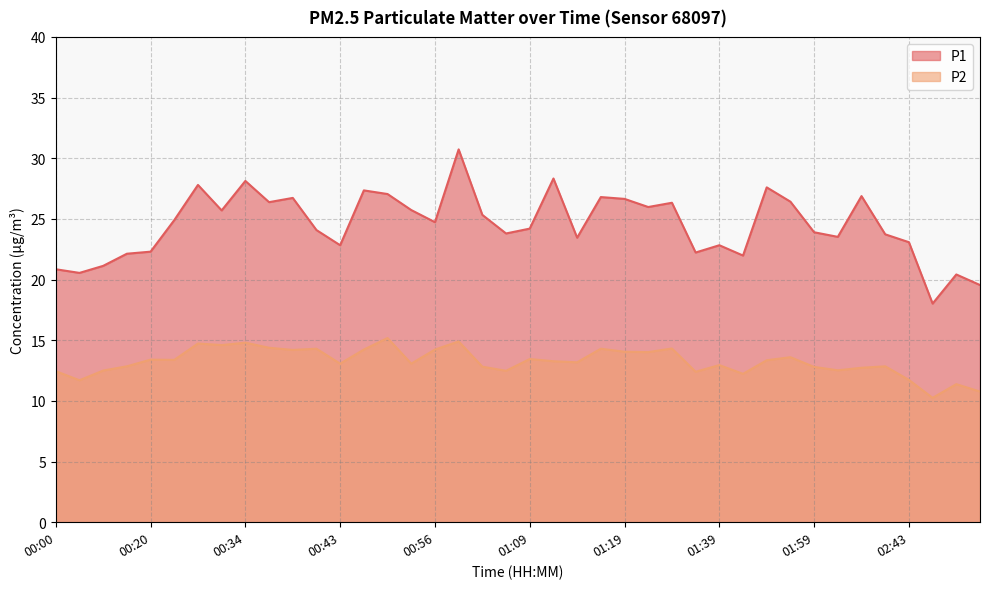

Reading left to right, extract all data points from this chart.

P1: 20.9	20.6	21.1	22.1	22.3	24.9	27.8	25.7	28.1	26.4	26.7	24.1	22.8	27.4	27.1	25.7	24.7	30.7	25.3	23.8	24.2	28.3	23.4	26.8	26.6	26.0	26.3	22.2	22.8	22.0	27.6	26.4	23.9	23.5	26.9	23.7	23.1	18.0	20.4	19.6
P2: 12.4	11.7	12.5	12.8	13.4	13.4	14.7	14.6	14.8	14.4	14.2	14.3	13.1	14.2	15.2	13.1	14.2	14.9	12.8	12.5	13.4	13.3	13.2	14.3	14.1	14.0	14.3	12.4	12.9	12.2	13.3	13.6	12.8	12.5	12.7	12.8	11.7	10.2	11.4	10.8